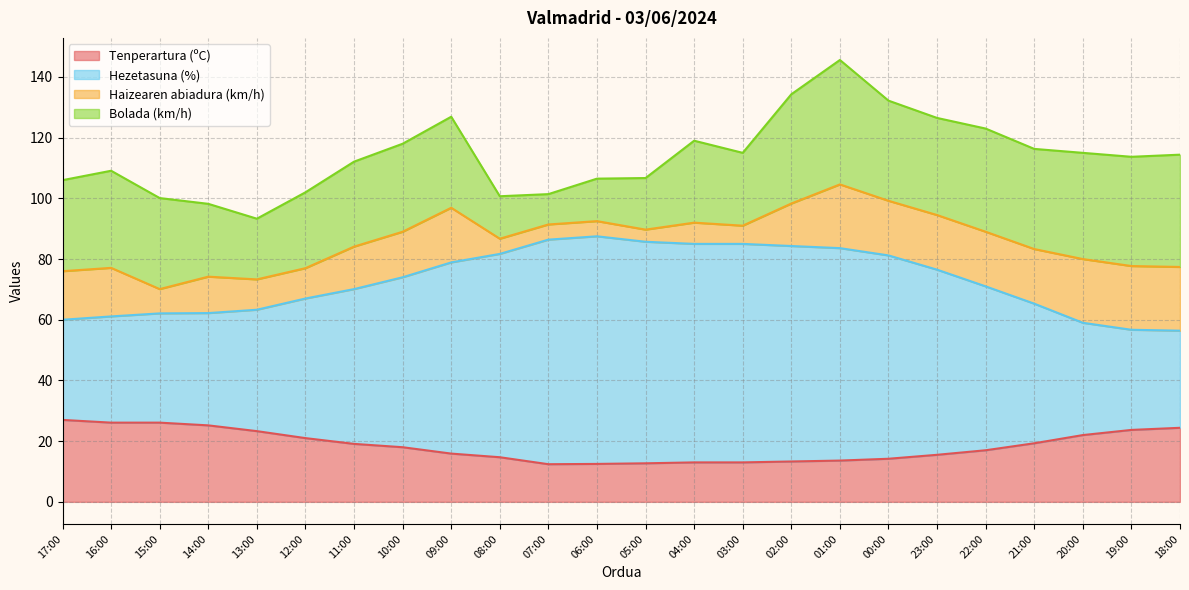

What is the total value across all series at 03:00?

115.0